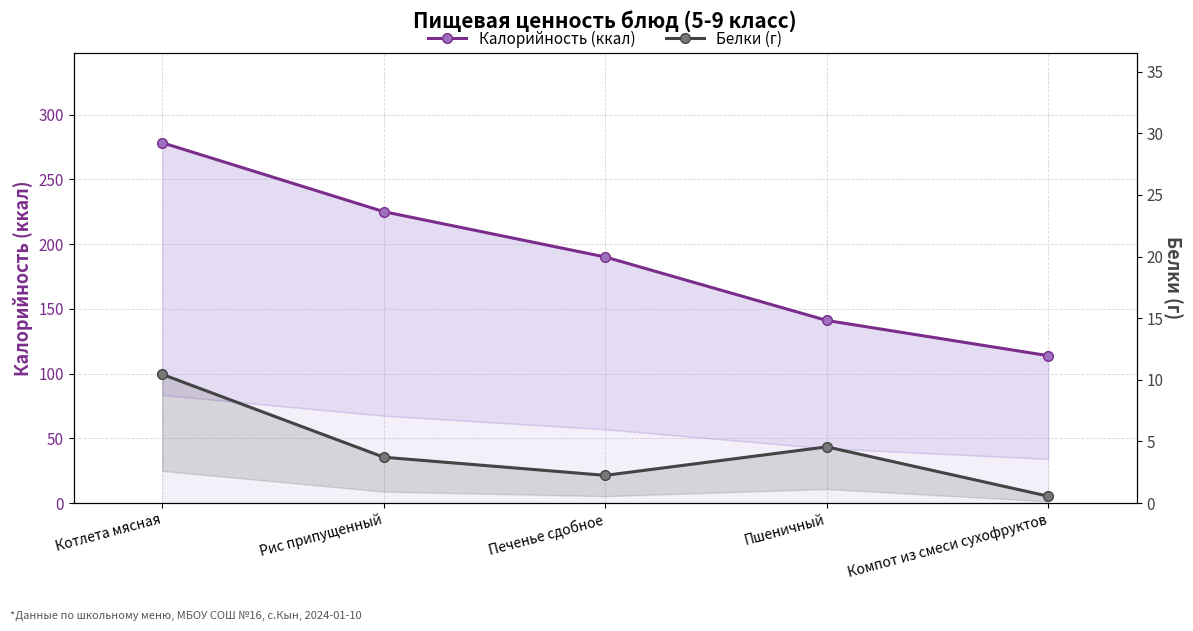

What is the sum of the Белки (г) values at Печенье сдобное and Котлета мясная?

12.7